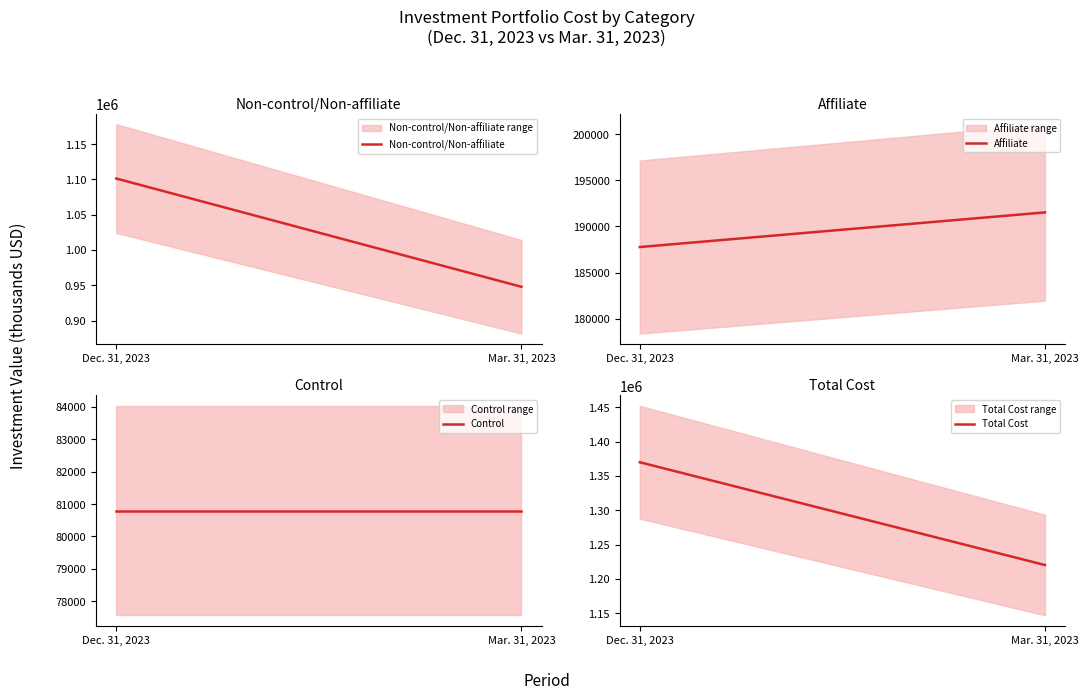

Reading left to right, transcribe all the data shown in this chart.

Non-control/Non-affiliate: Dec. 31, 2023=1101342	Mar. 31, 2023=947829
Affiliate: Dec. 31, 2023=187764	Mar. 31, 2023=191523
Control: Dec. 31, 2023=80800	Mar. 31, 2023=80800
Total Cost: Dec. 31, 2023=1369906	Mar. 31, 2023=1220152